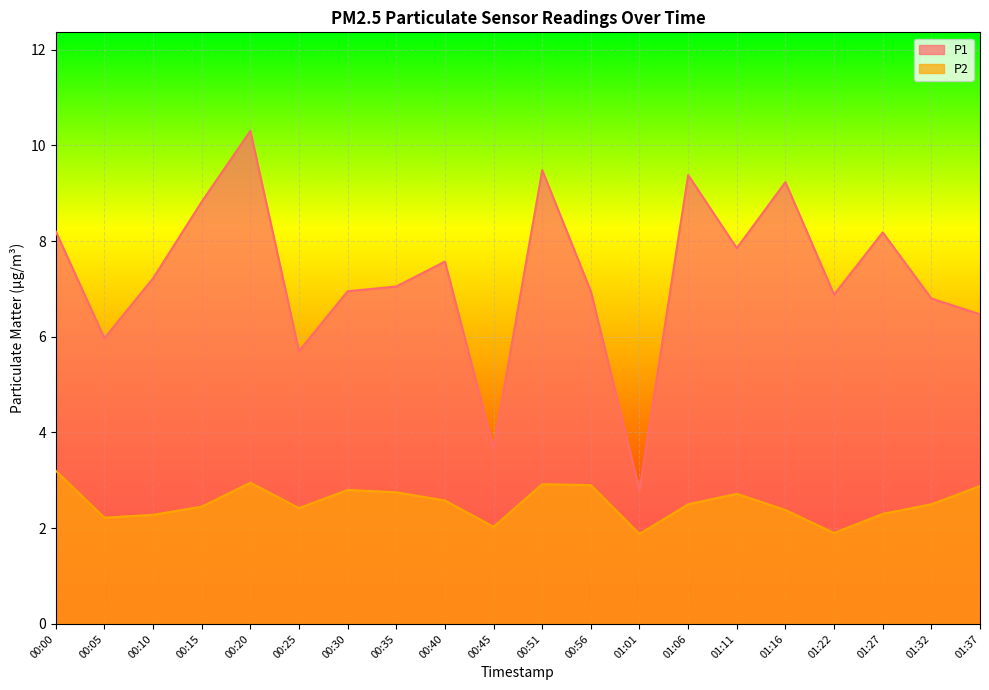

What is the average value of the P2 series?

2.5